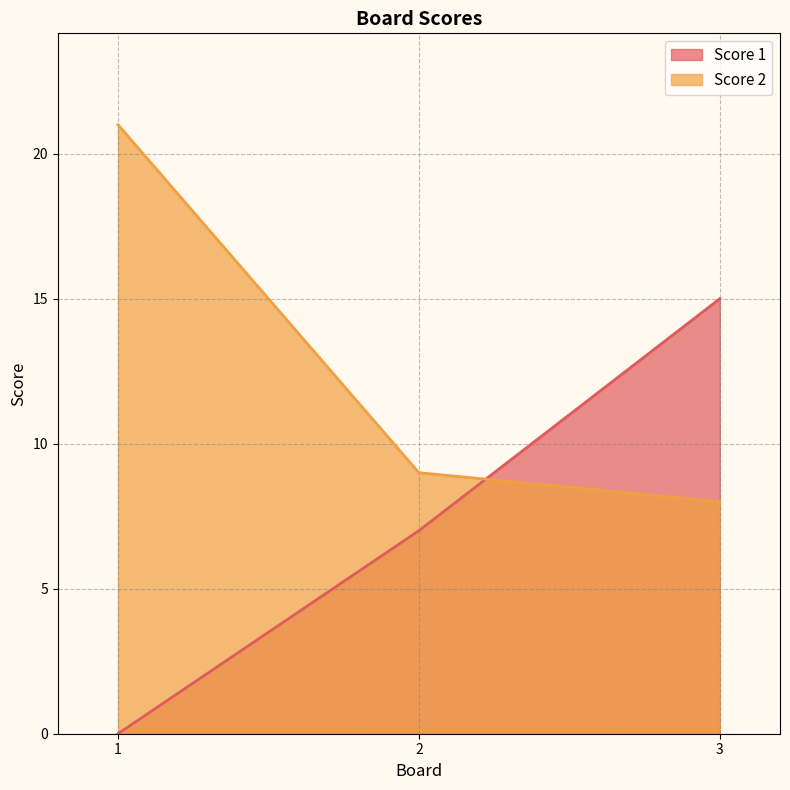

Is it true that Score 1 equals 10 at 2?

False